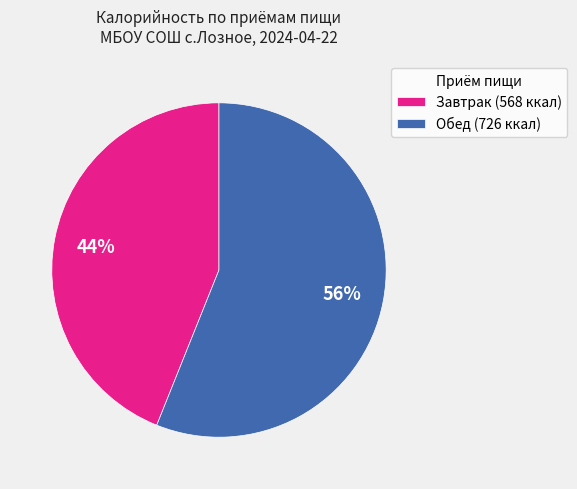

What percentage is the Обед (726 ккал) slice, to the nearest percent?

56%